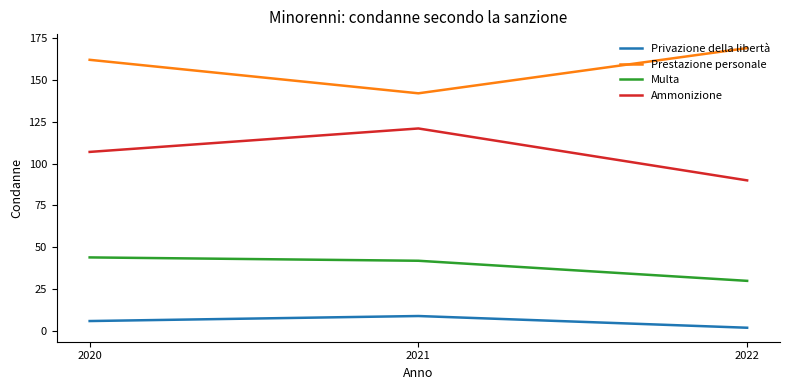

At which label is Prestazione personale closest to 155?

2020